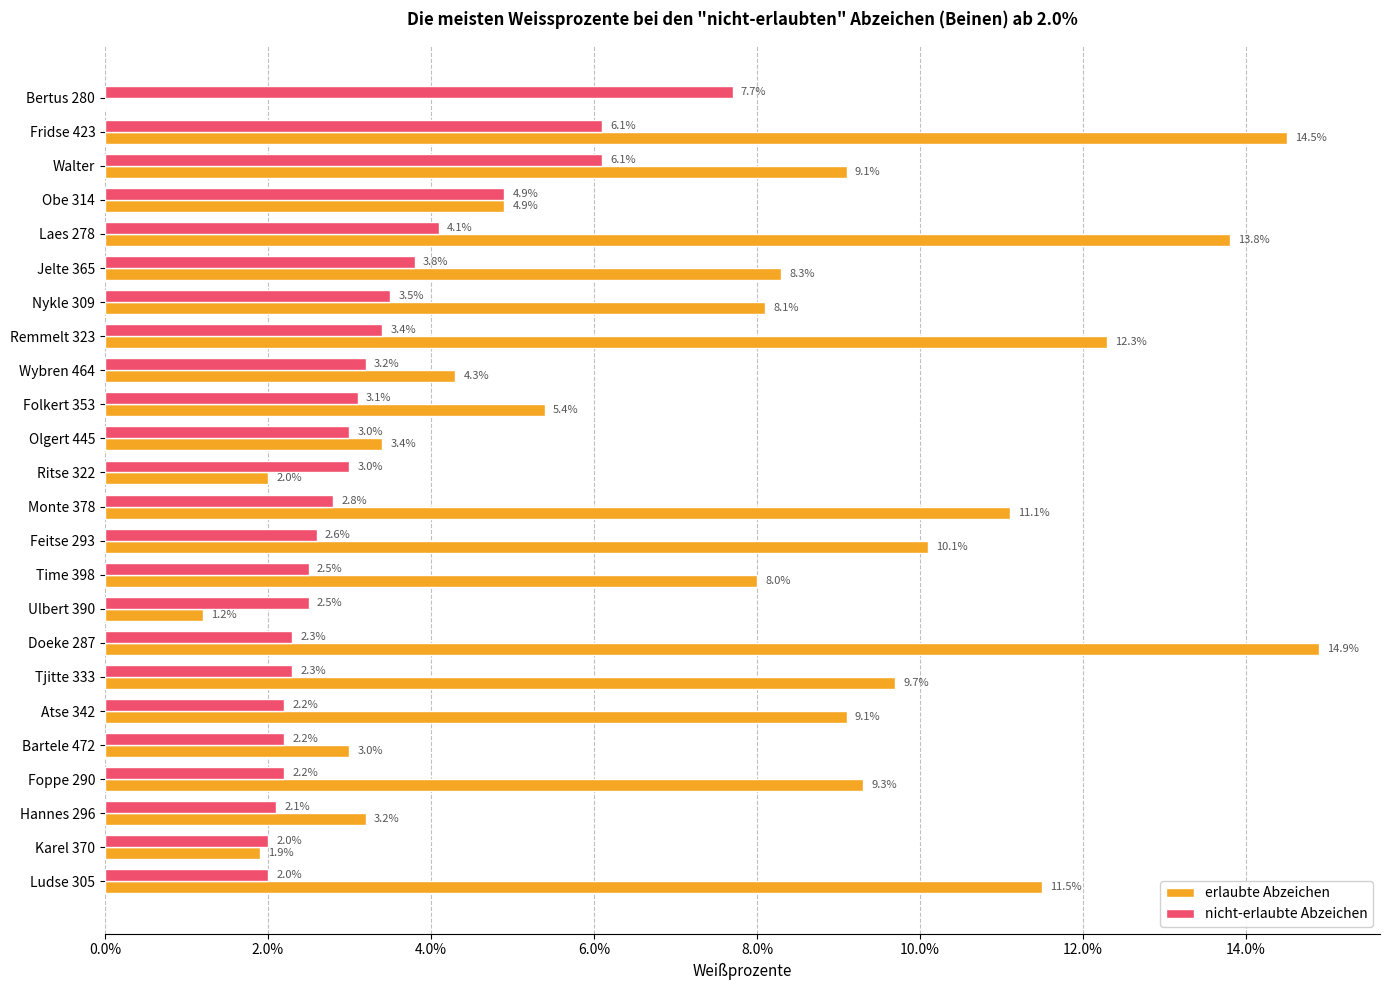

What are all the series names shown in the legend?

erlaubte Abzeichen, nicht-erlaubte Abzeichen